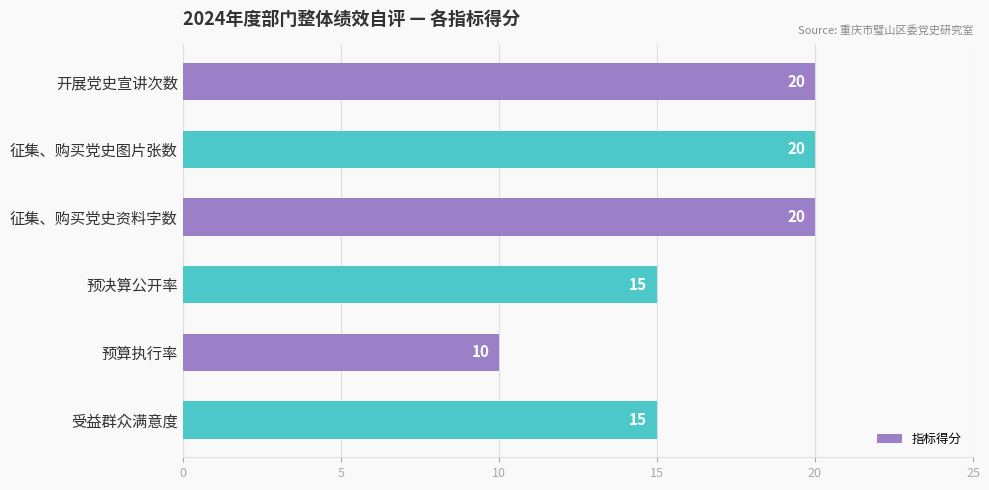

True or false: the data shows 20 at 征集、购买党史图片张数.

True